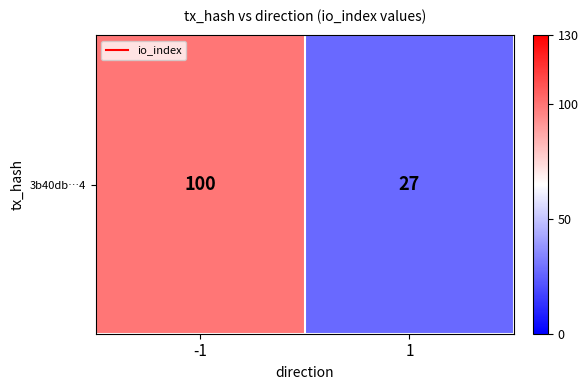

Approximately how many times larger is the value at -1 compared to 1?

3.7